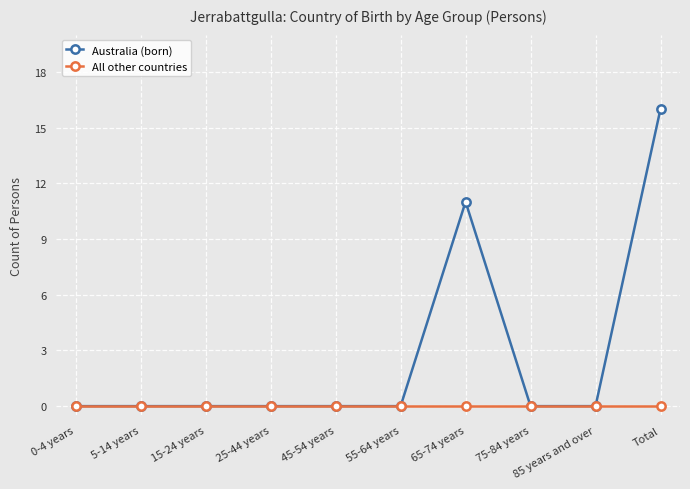

What is the label of the 9th point from the right?

5-14 years